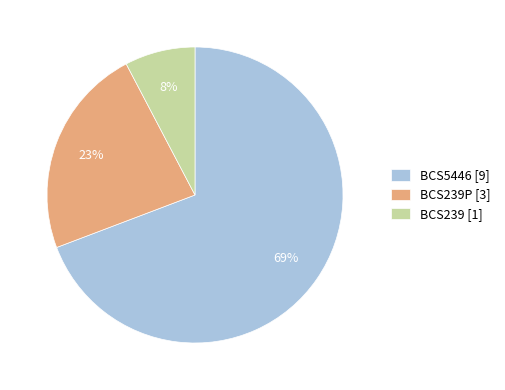

Is the sum of BCS5446 [9] and BCS239P [3] greater than half?

Yes